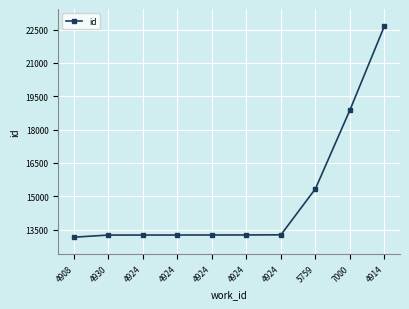

True or false: there are more than 0 points higher than both neighbors.

False